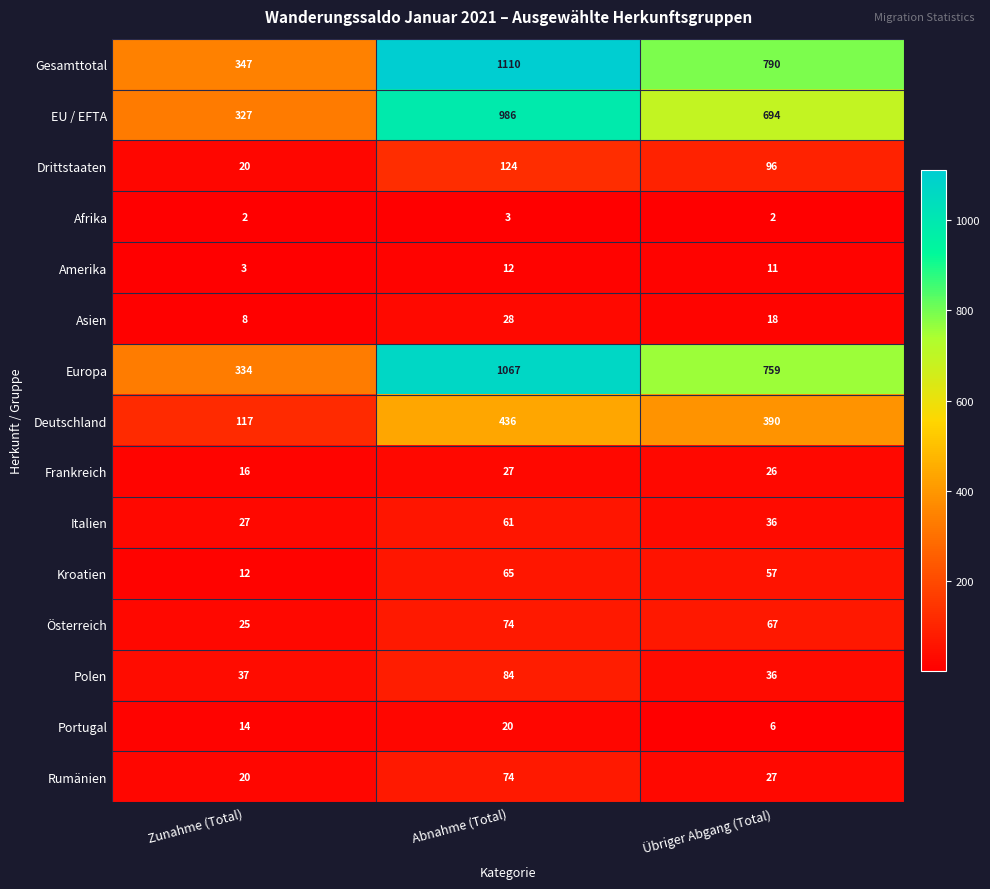

Rank the categories by Europa value from highest to lowest.

Abnahme (Total), Übriger Abgang (Total), Zunahme (Total)